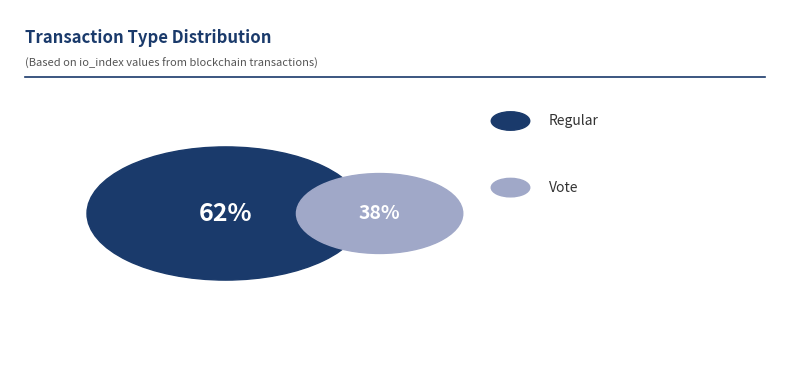

Rank the categories by value from lowest to highest.

Vote, Regular